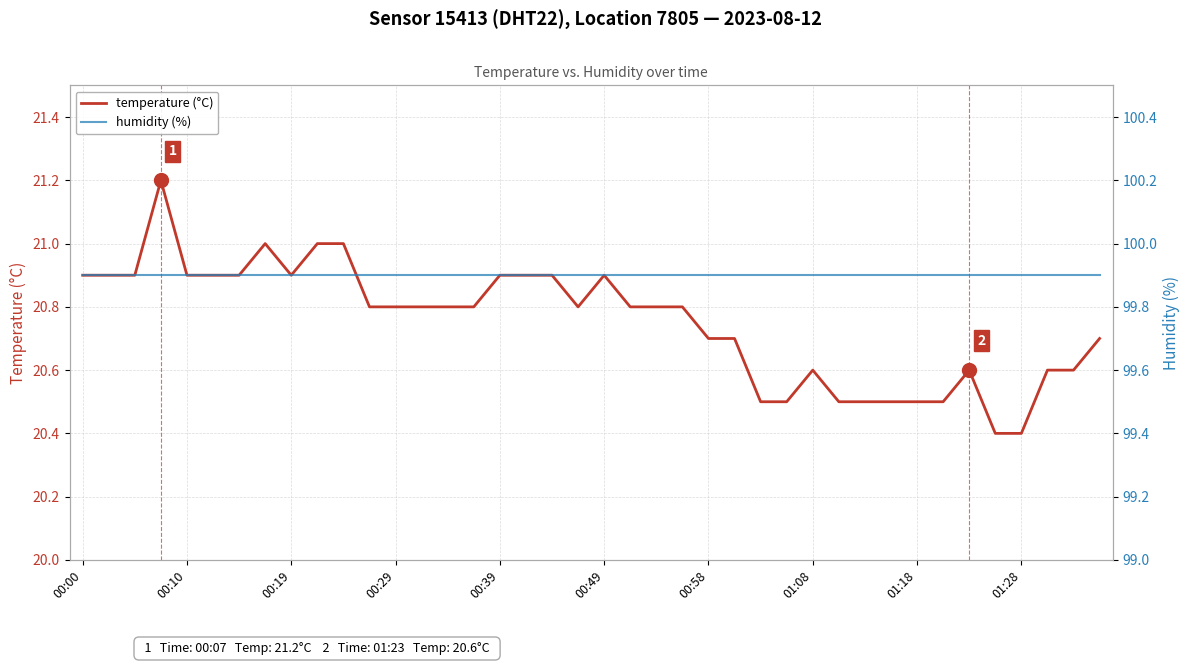

What are all the series names shown in the legend?

temperature (°C), humidity (%)